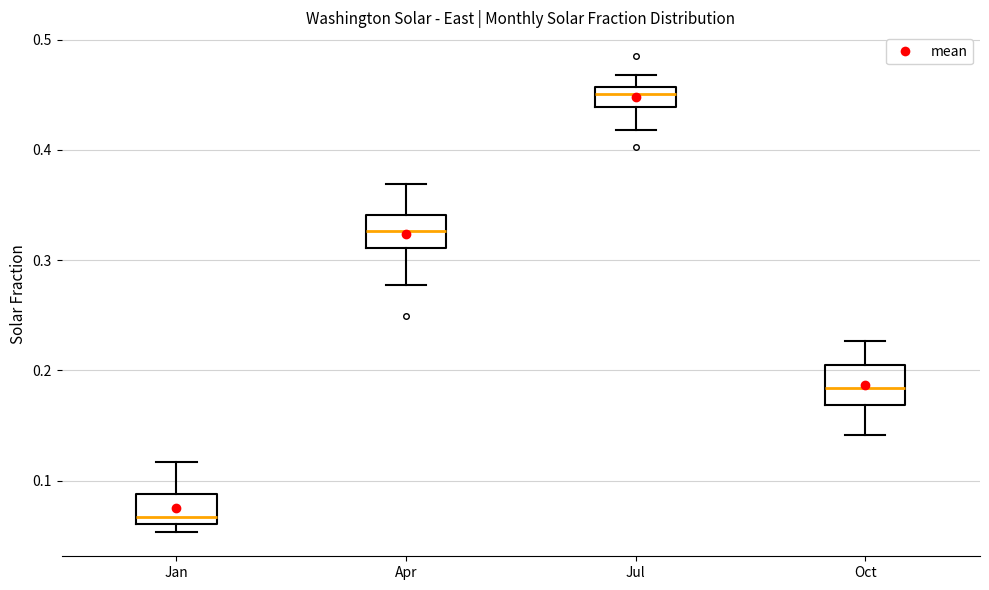

Which box's median line is the lowest?

Jan